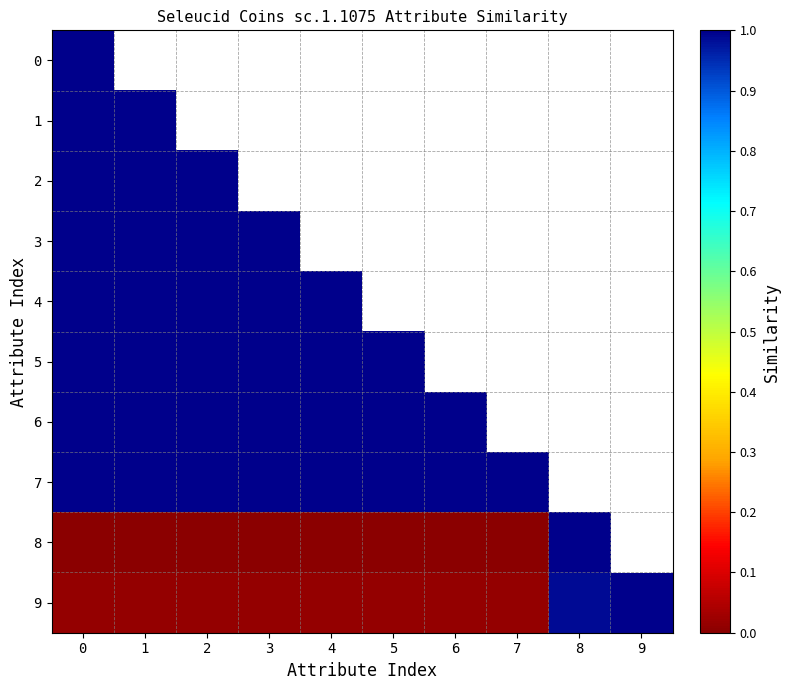

What is the minimum value for row_6?

1.0